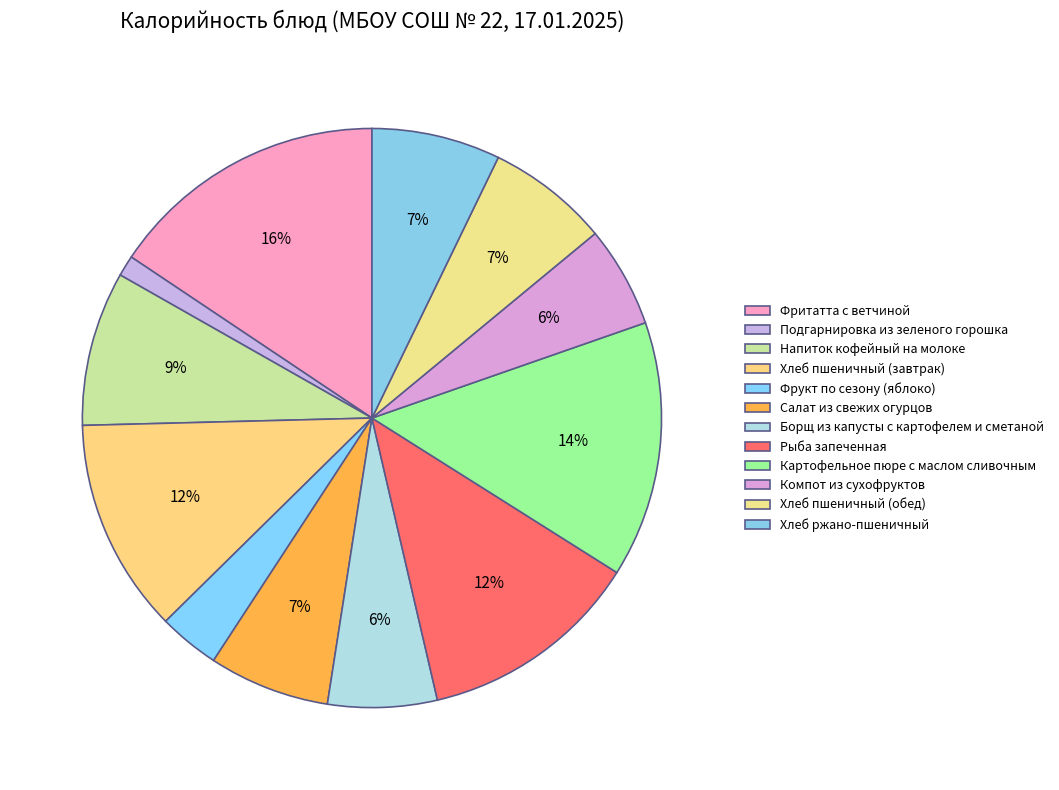

True or false: Салат из свежих огурцов accounts for 16% of the total.

False